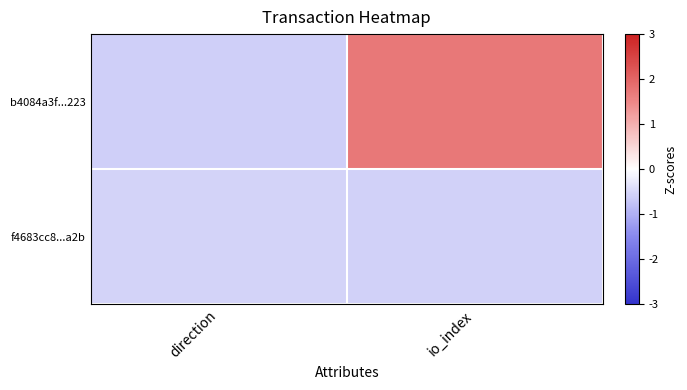

At which category is the sum across all series the highest?

io_index